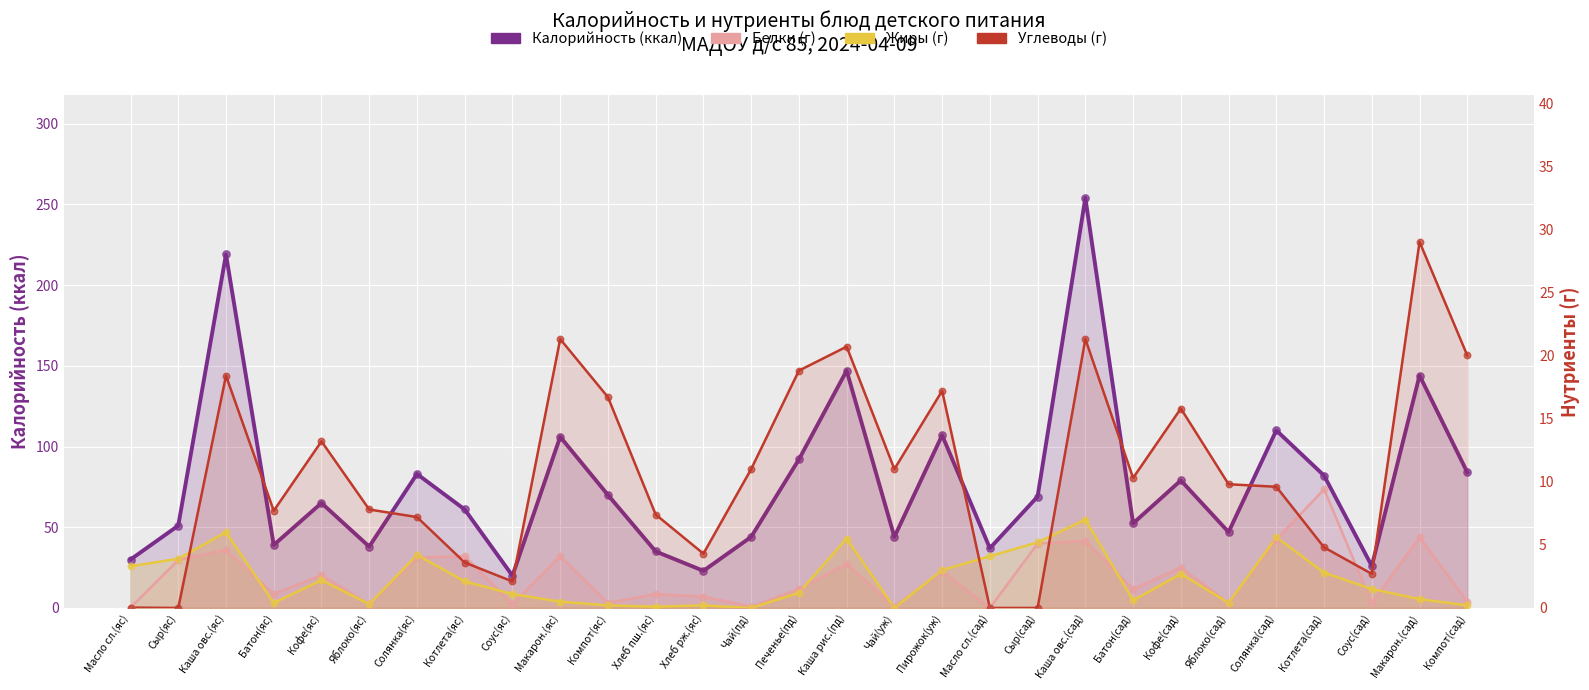

What are all the series names shown in the legend?

Калорийность (ккал), Белки (г), Жиры (г), Углеводы (г)